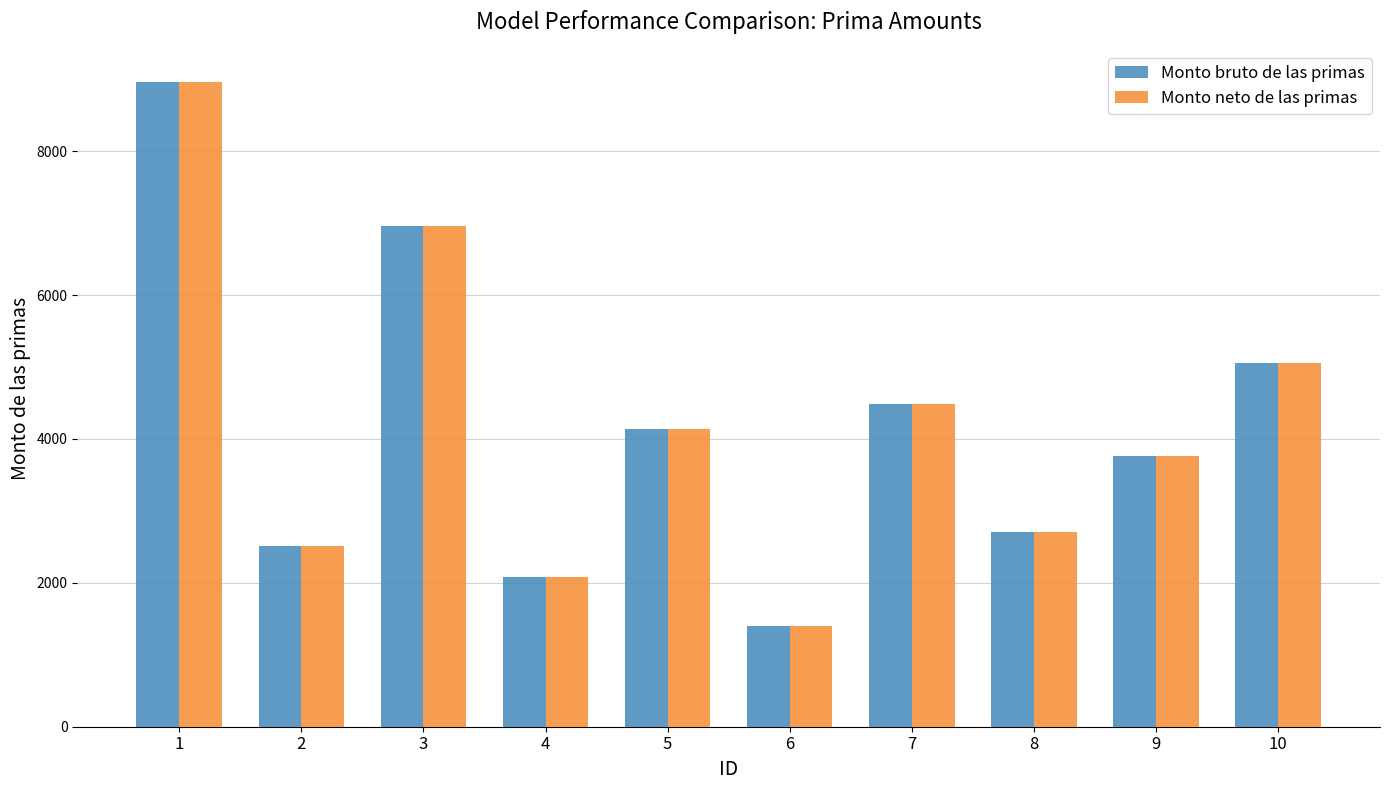

Reading right to left, list all the values displayed in this chart.

Monto bruto de las primas: 5059.4	3769.2	2710.2	4484.5	1398.1	4143.5	2077.5	6953.7	2515.7	8960.0
Monto neto de las primas: 5059.4	3769.2	2710.2	4484.5	1398.1	4143.5	2077.5	6953.7	2515.7	8960.0